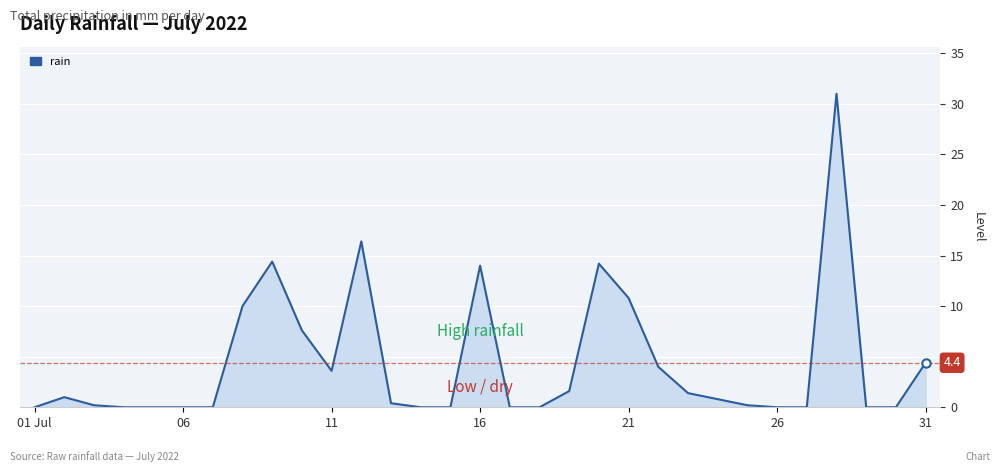

What is the greatest value displayed?

31.0